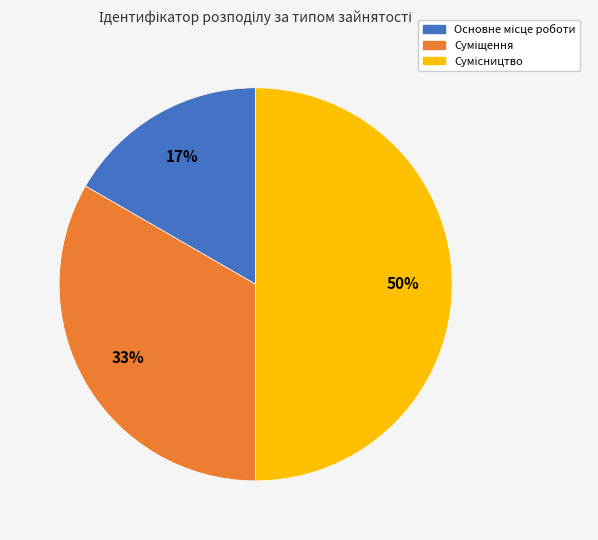

To the nearest percent, what is the average slice percentage?

33%